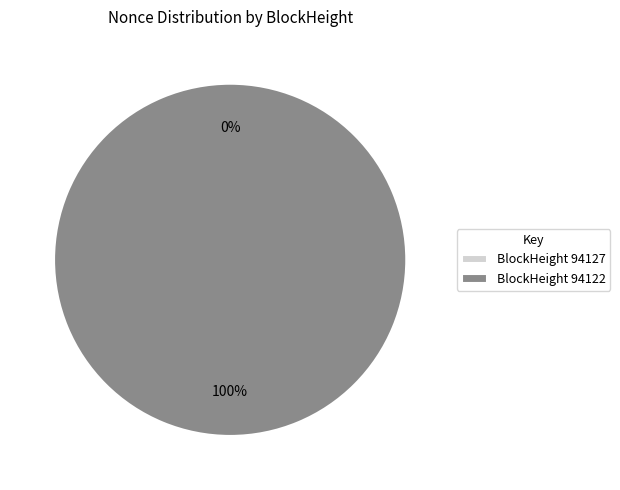

Between 94127 and 94122, which is larger?

94122